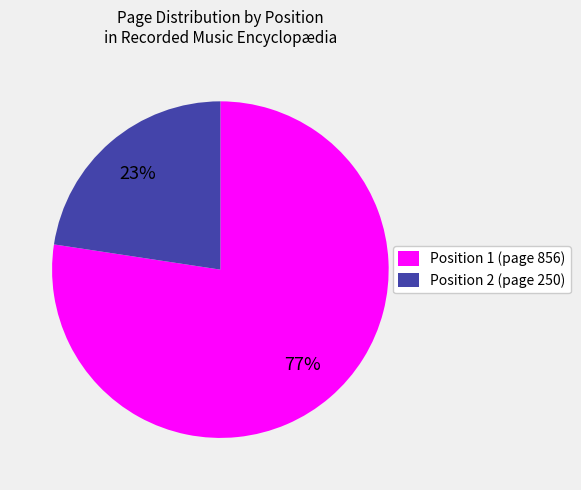

Which slice represents more than half of the pie?

Position 1 (page 856)